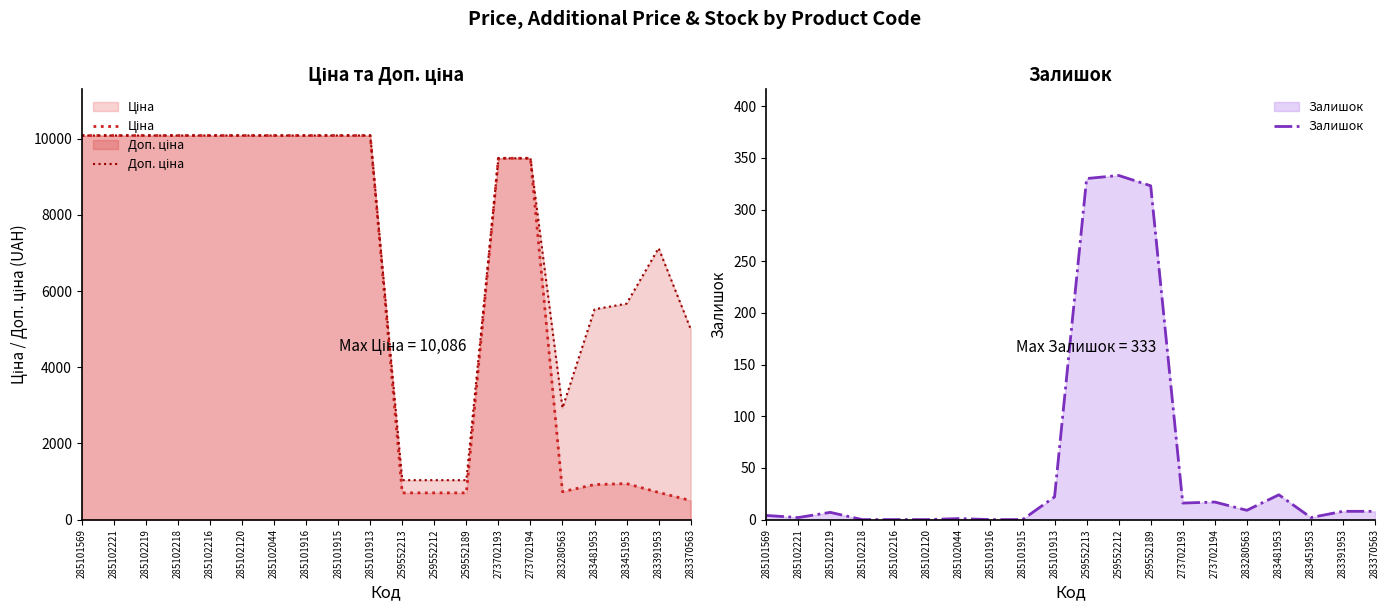

What are all the series names shown in the legend?

Ціна, Доп. ціна, Залишок